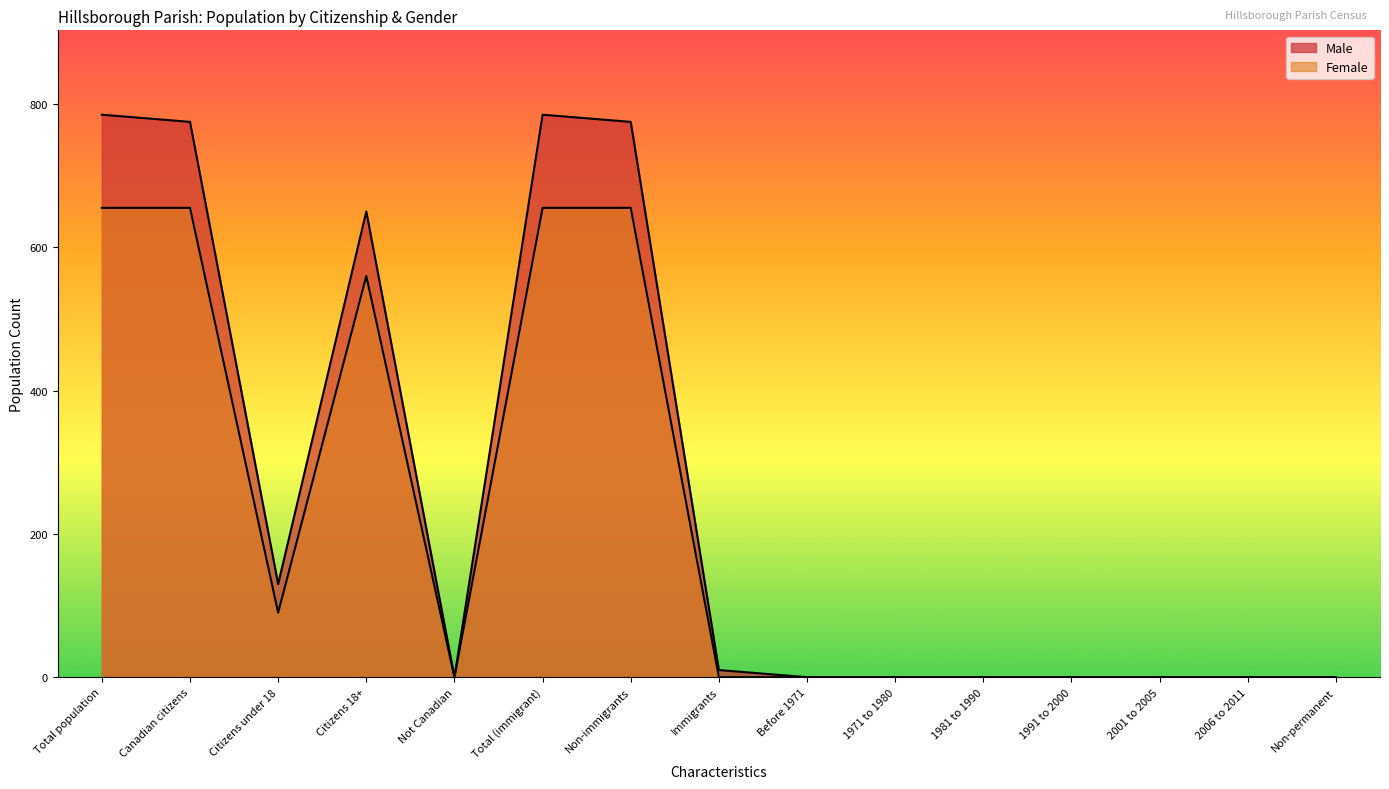

Does the chart display data point markers on the line(s)?

No